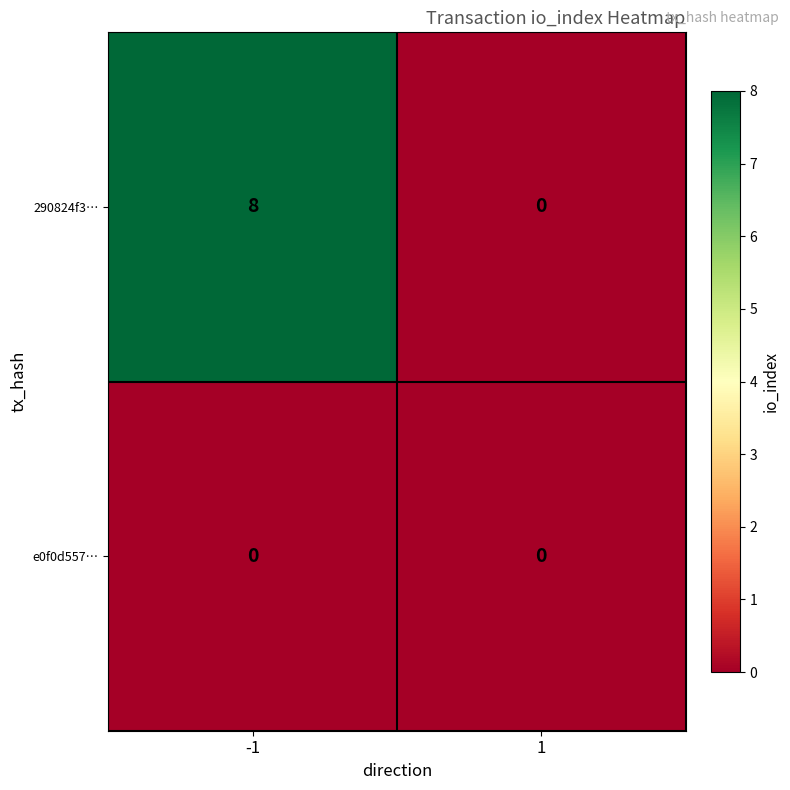

Reading left to right, transcribe all the data shown in this chart.

290824f3…: 8	0
e0f0d557…: 0	0